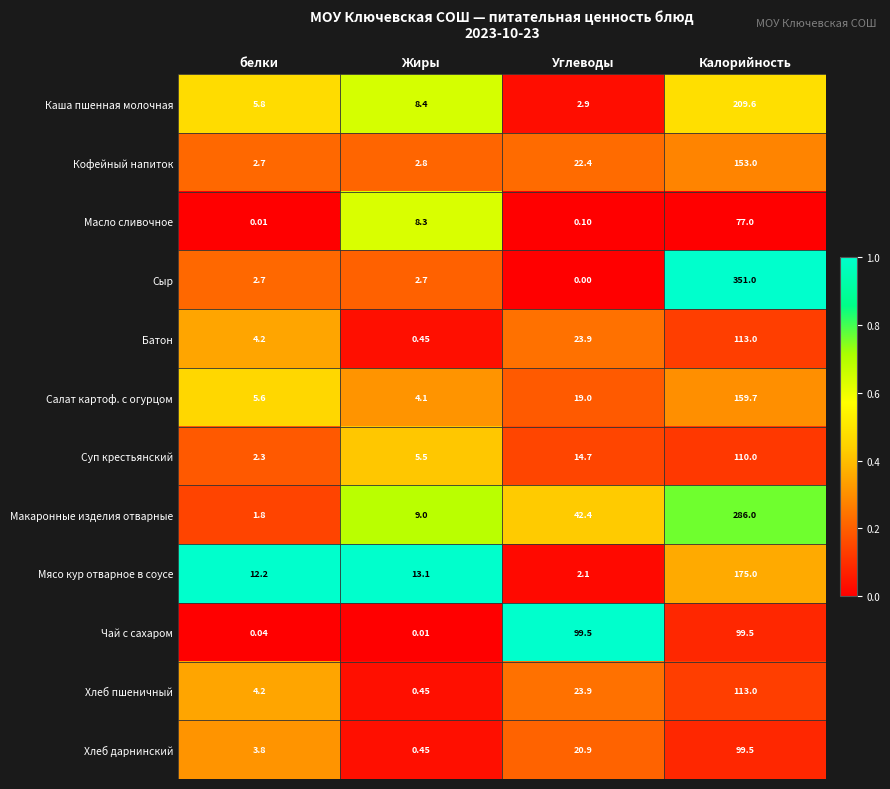

Between Углеводы and Калорийность, which series saw the biggest shift?

Сыр